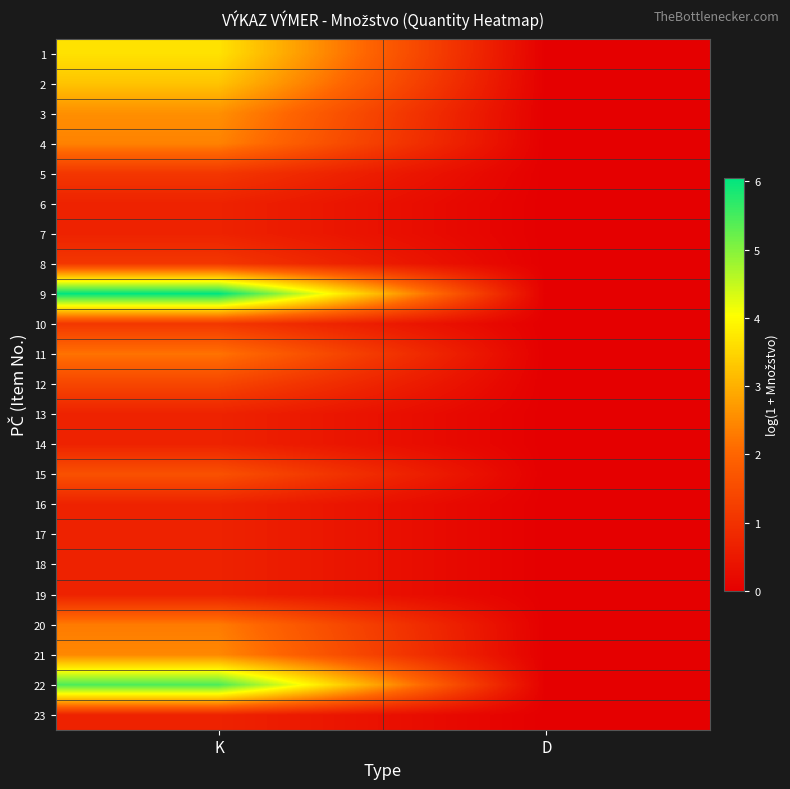

Between K and D, which is larger?

K